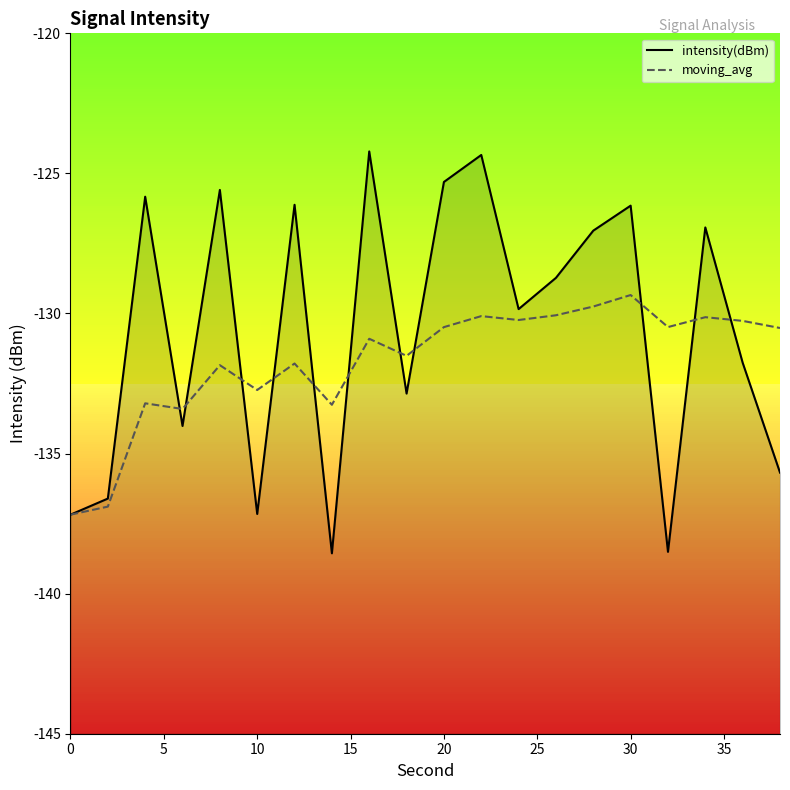

What is the difference between the maximum and minimum values in the moving_avg series?

7.8